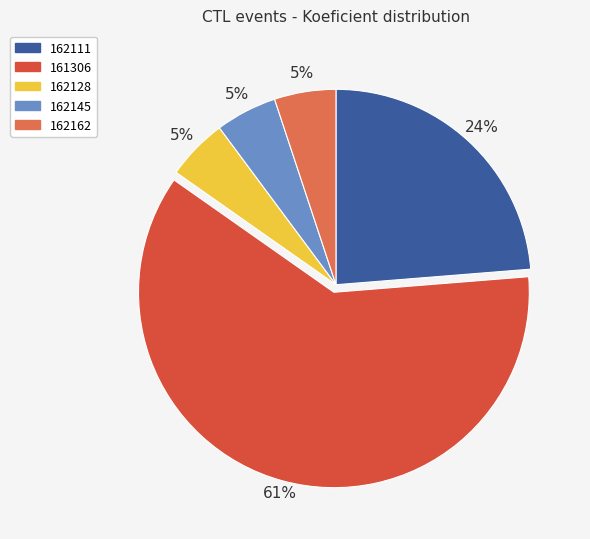

Is 162111 the majority of the pie?

No